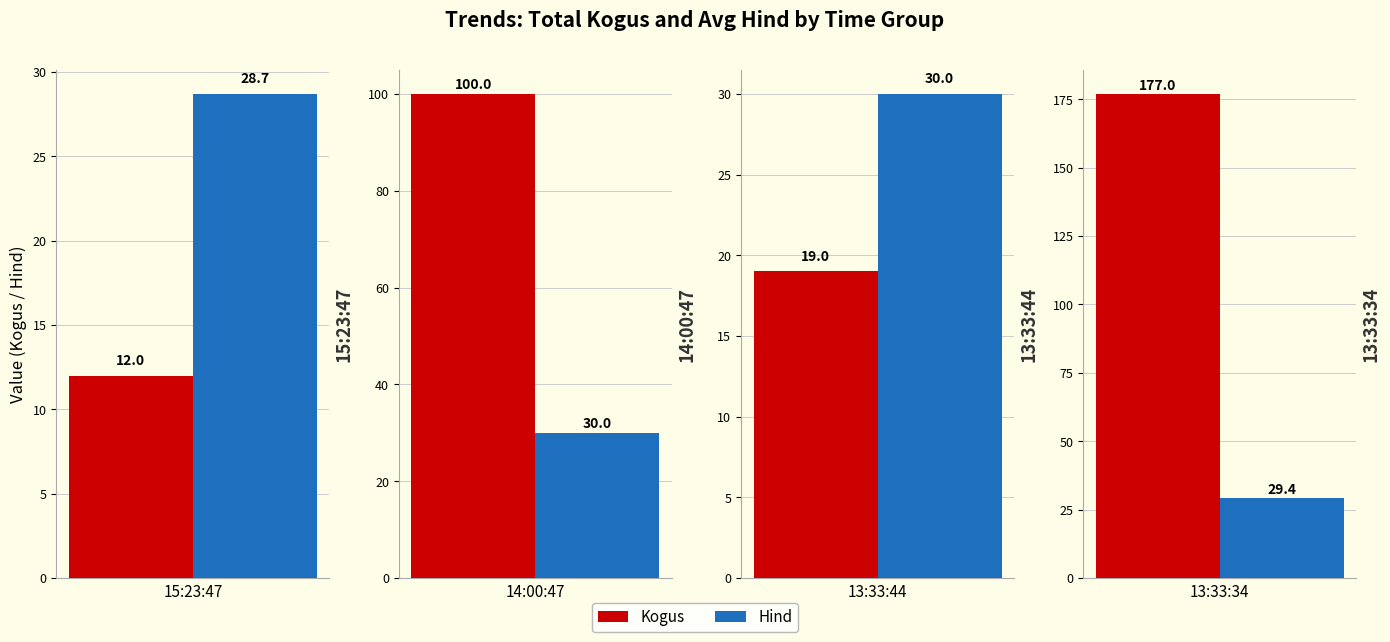

True or false: Hind has a value of 17.8 at 18.

False